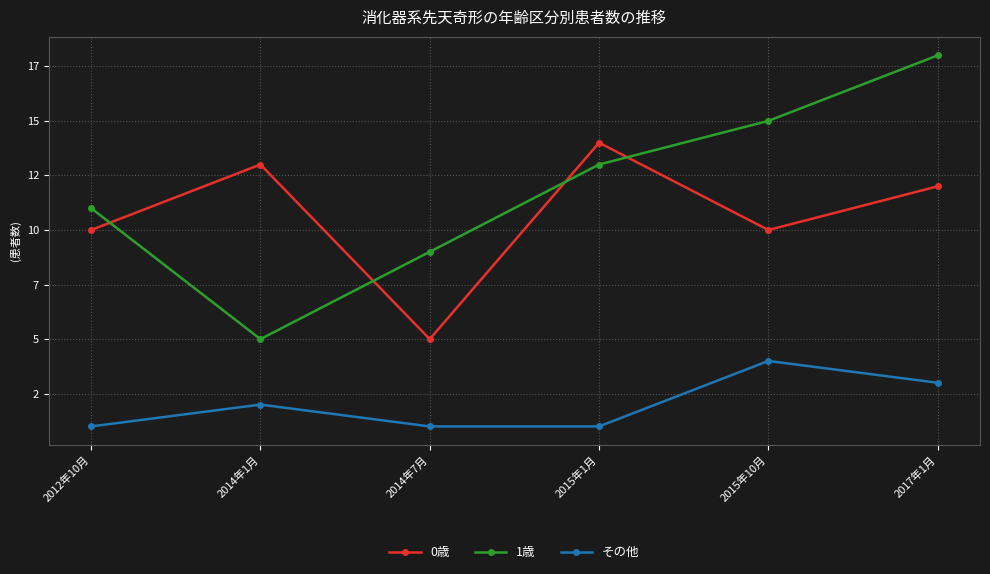

Where is the first local minimum for 0歳?

2014年7月